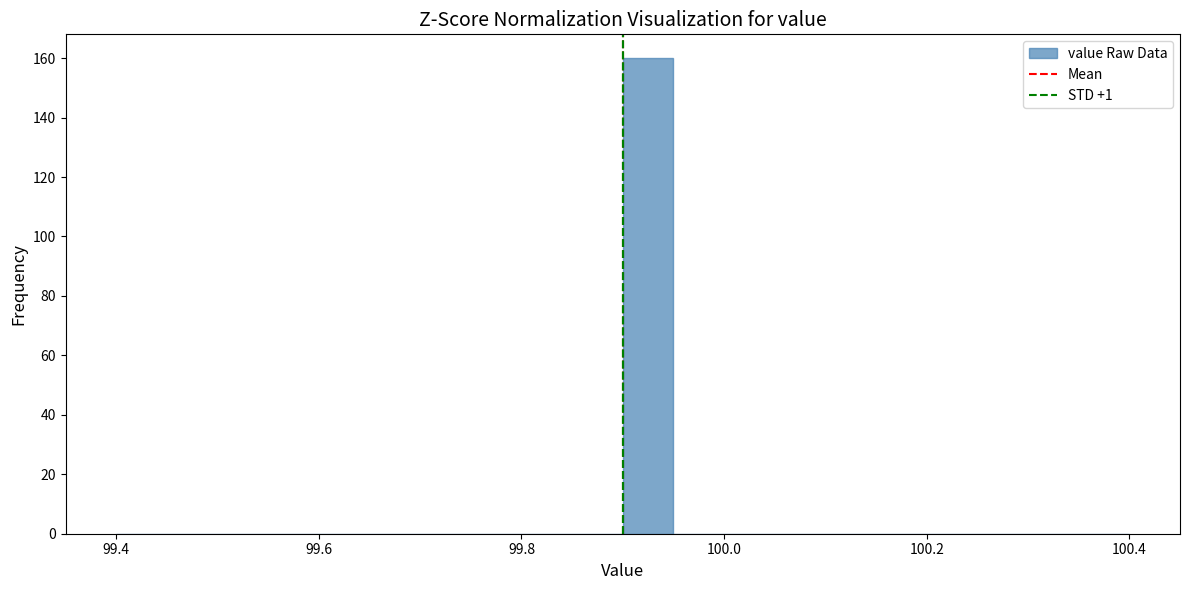

Read against the x-axis, roughly where is the centre of the tallest bar?

99.92